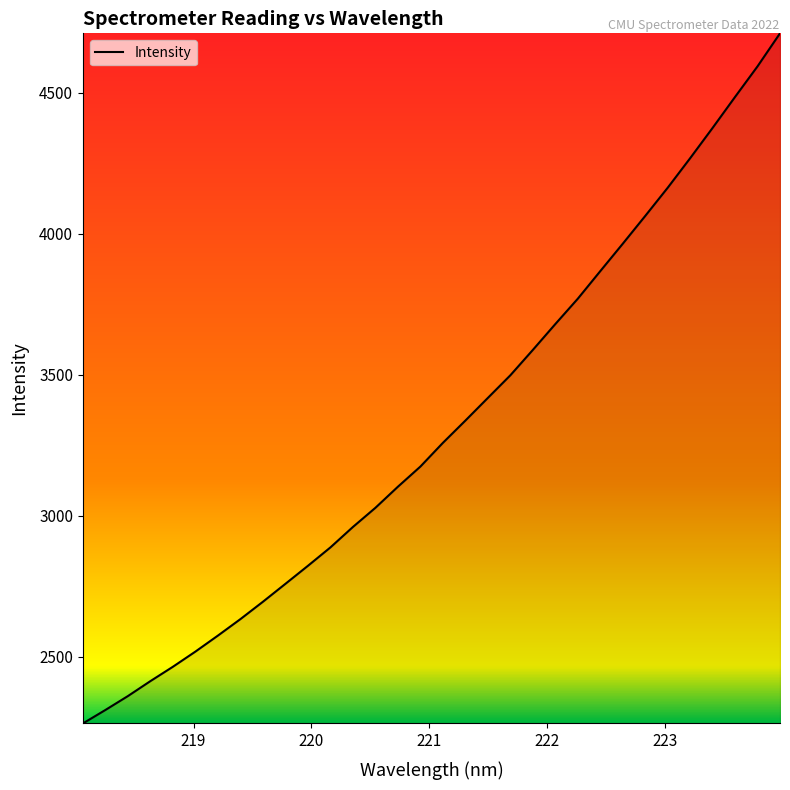

What is the maximum value shown in the chart?

4711.0